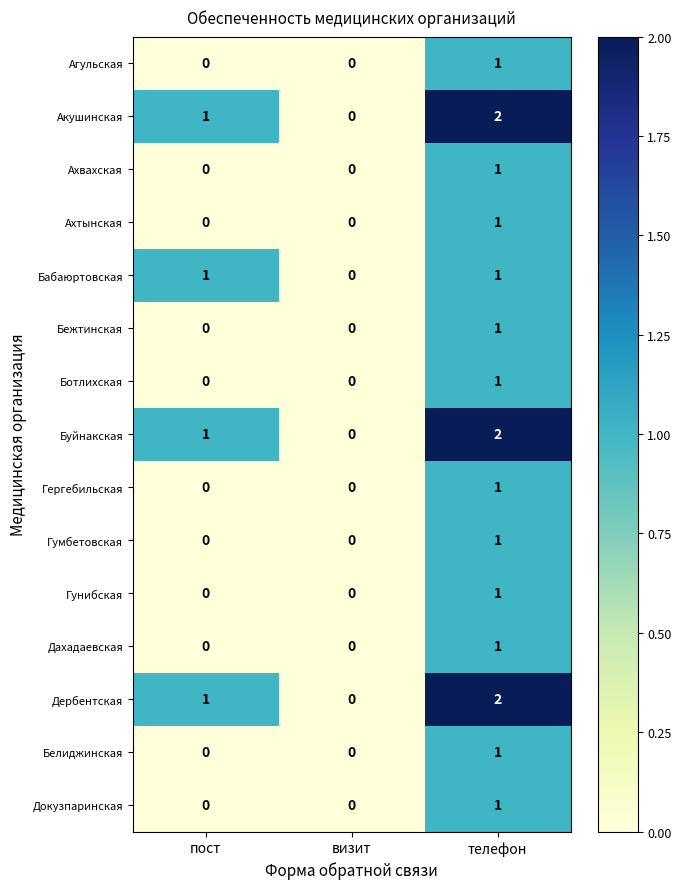

Count the Белиджинская values in the range 0 to 1.

3